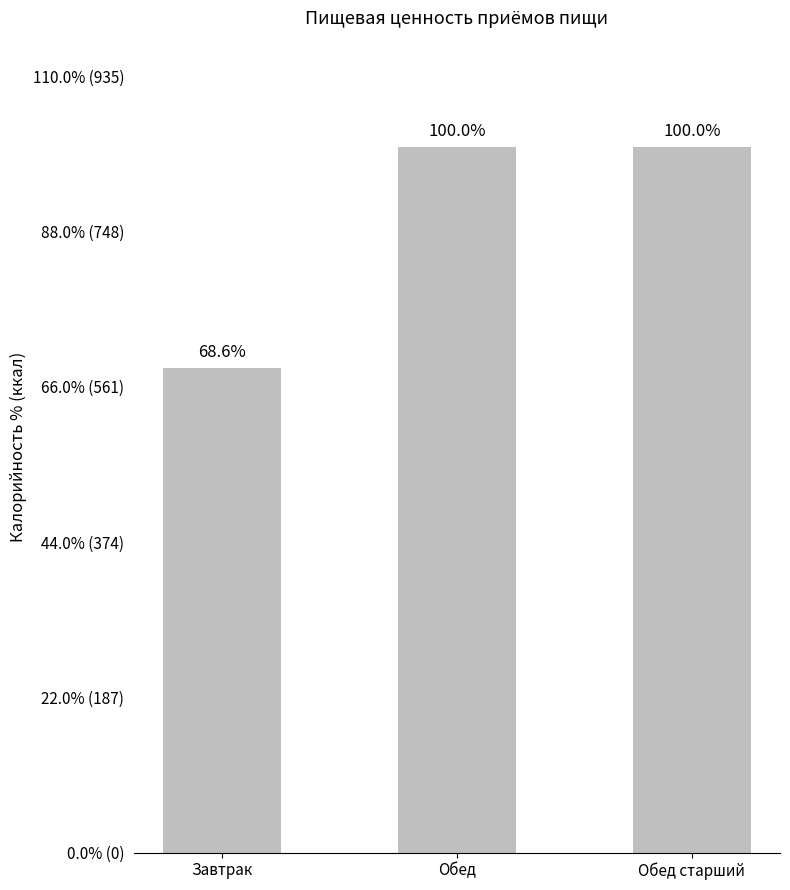

True or false: the data shows 819 at Завтрак.

False